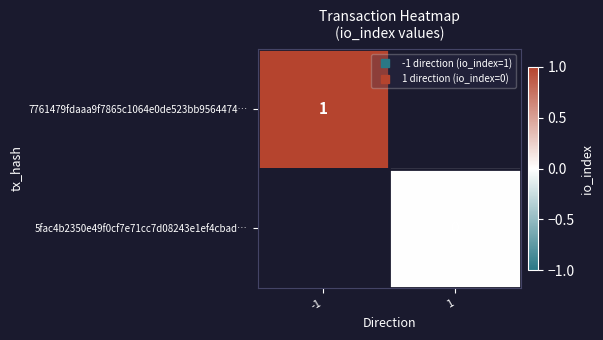

Which series has the widest spread of values?

7761479fdaaa9f7865c1064e0de523bb9564474…